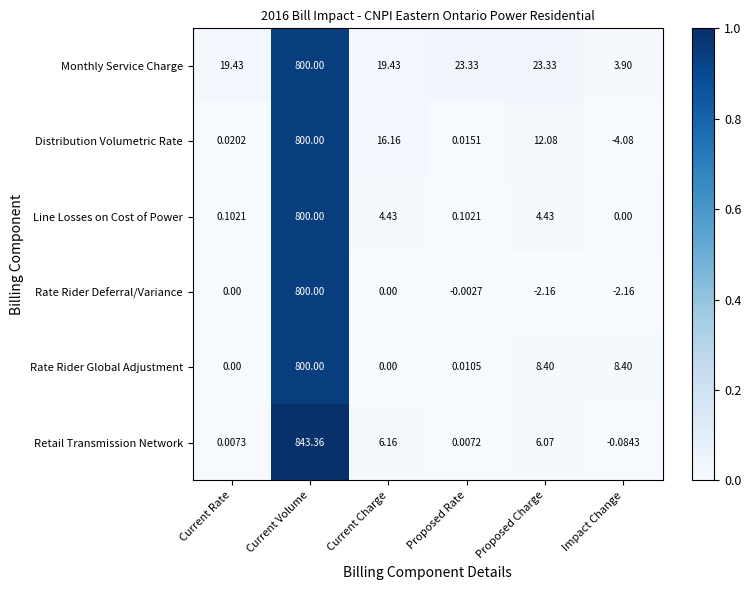

Between Current Charge and Proposed Rate, which series saw the biggest shift?

Distribution Volumetric Rate